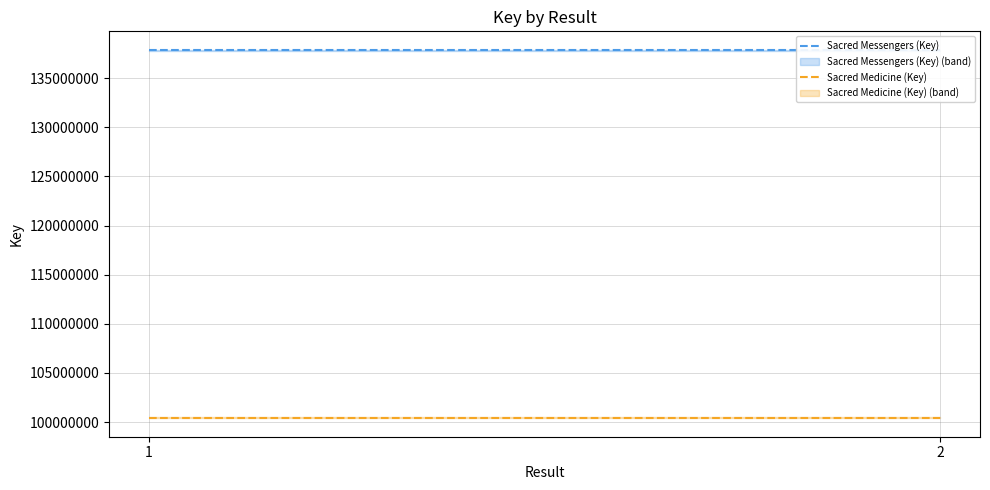

List the labels in order of Sacred Medicine (Key) value, largest first.

1, 2